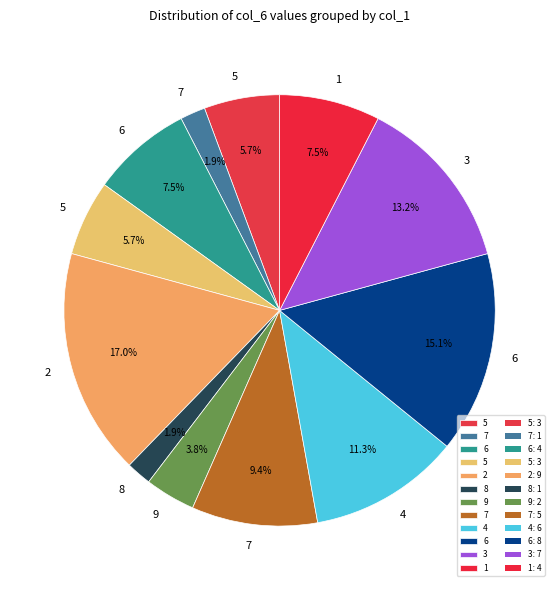

How many segments does this pie chart have?

12